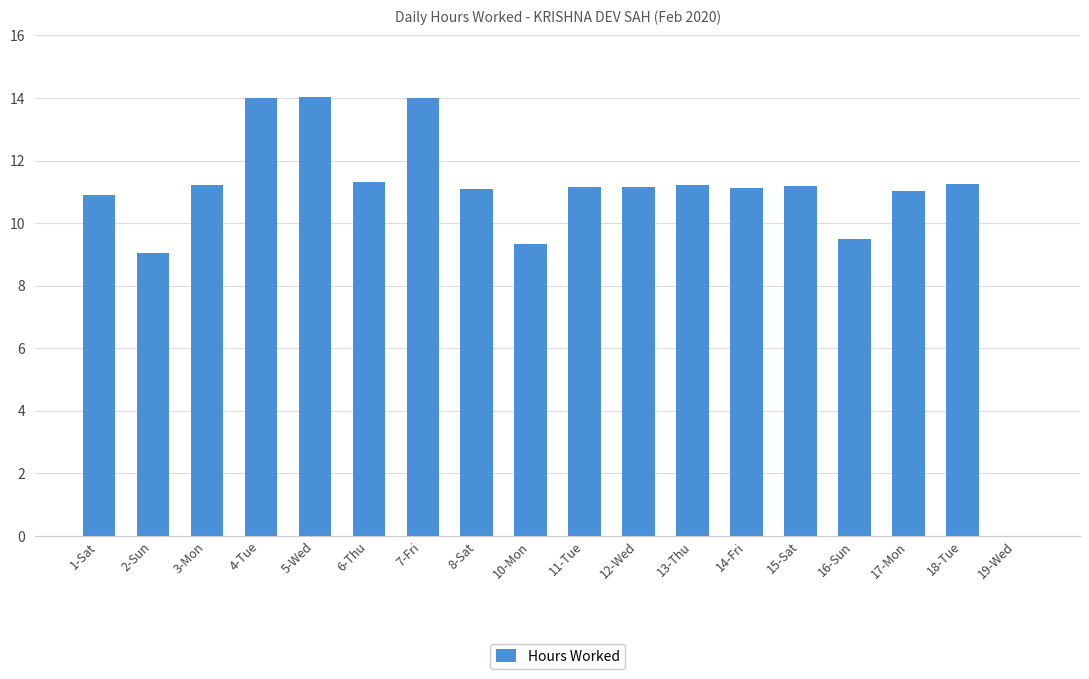

The chart shows a value of 11.2 at 3-Mon. True or false?

True